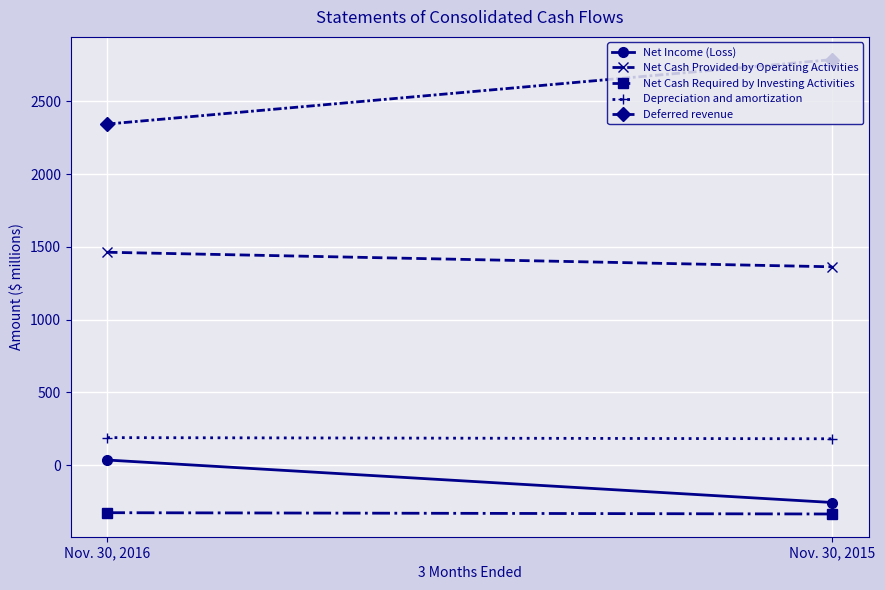

Reading left to right, transcribe all the data shown in this chart.

Net Income (Loss): Nov. 30, 2016=35	Nov. 30, 2015=-257
Net Cash Provided by Operating Activities: Nov. 30, 2016=1463	Nov. 30, 2015=1363
Net Cash Required by Investing Activities: Nov. 30, 2016=-327	Nov. 30, 2015=-336
Depreciation and amortization: Nov. 30, 2016=189	Nov. 30, 2015=181
Deferred revenue: Nov. 30, 2016=2344	Nov. 30, 2015=2787